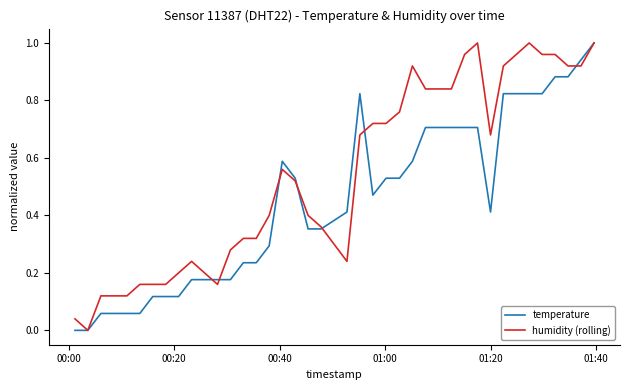

Rank the series by their average value, from lowest to highest.

temperature, humidity (rolling)